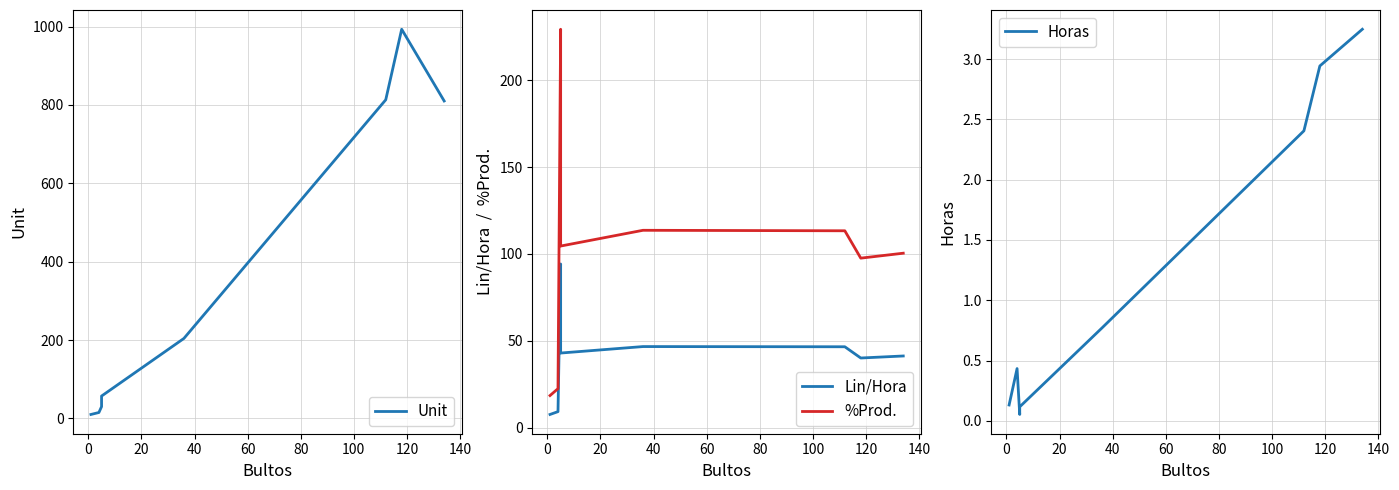

Does the chart have visible grid lines?

Yes